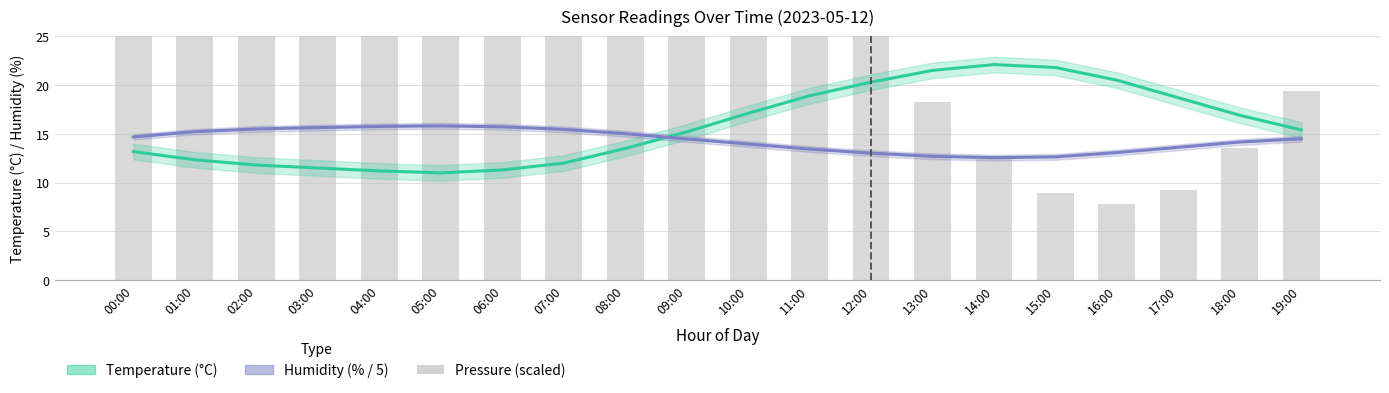

What is the spread (max minus min) of values at 09:00?

38.2